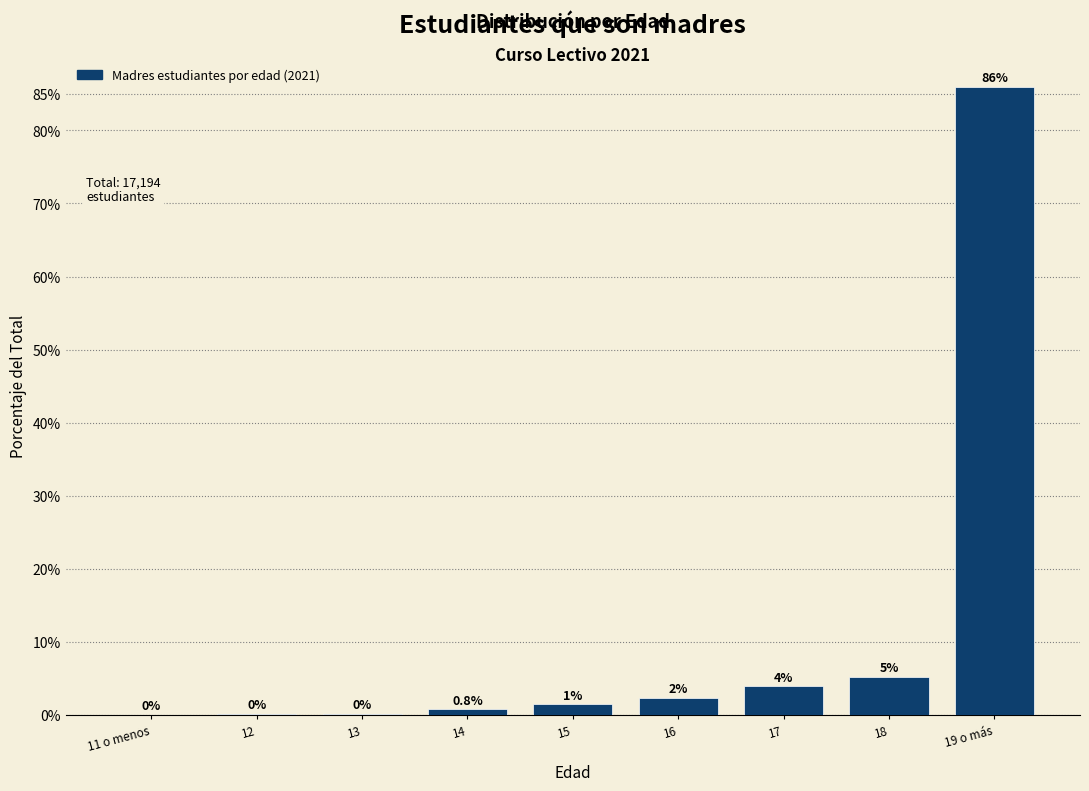

What is the maximum value shown in the chart?

86.0